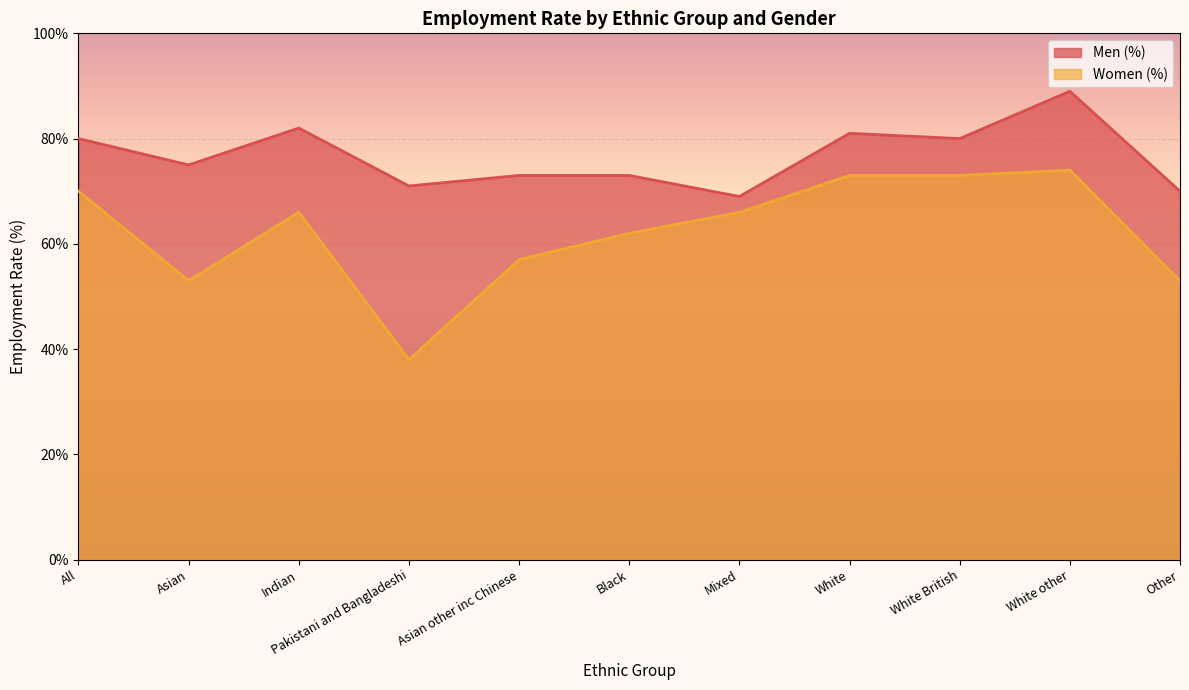

What is the label of the 10th point from the right?

Asian